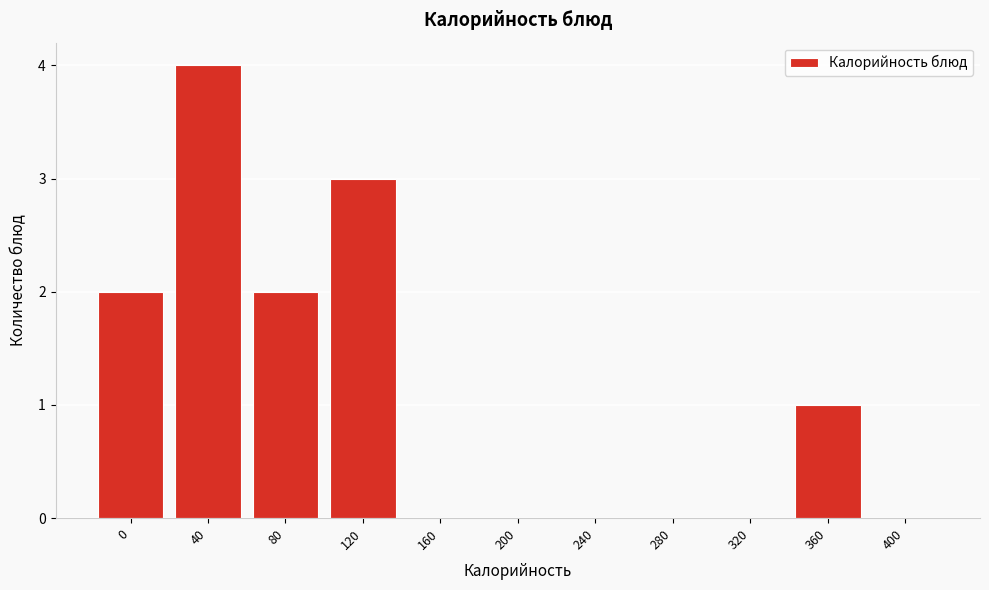

Reading left to right, list all the values displayed in this chart.

0=2	40=4	80=2	120=3	160=0	200=0	240=0	280=0	320=0	360=1	400=0